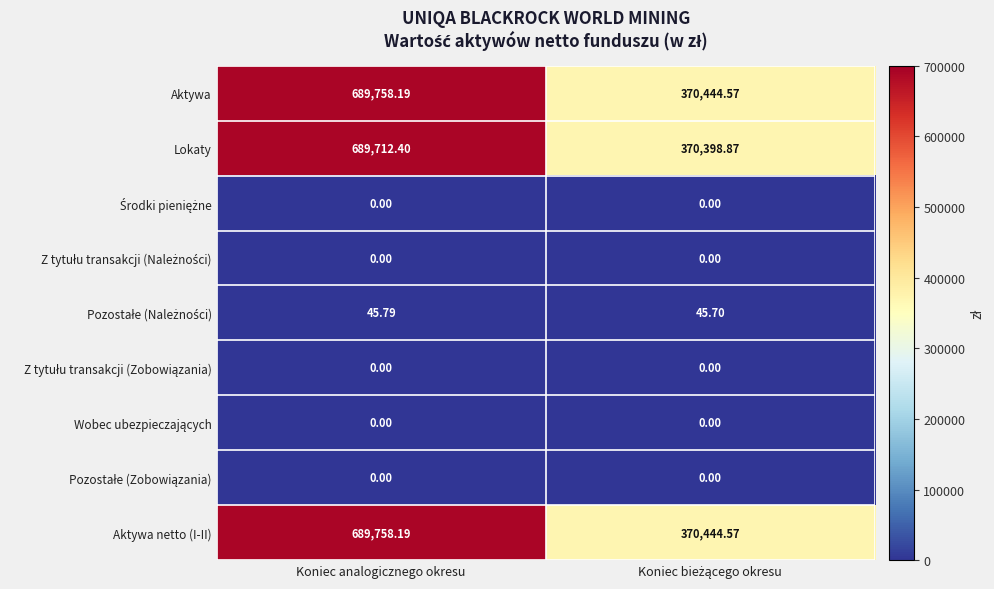

Count the number of data series in this chart.

9